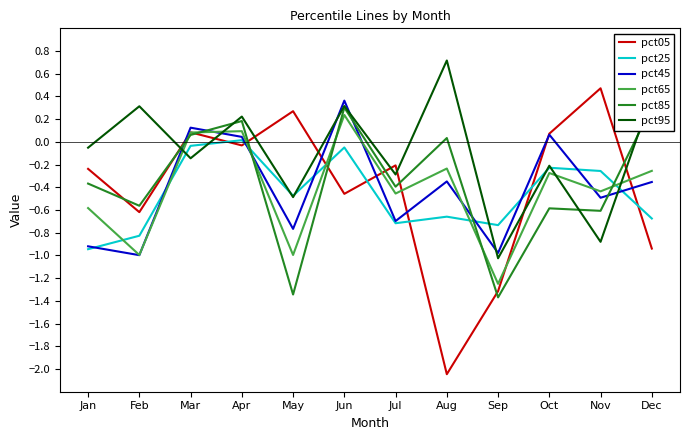

Does the chart display data point markers on the line(s)?

No